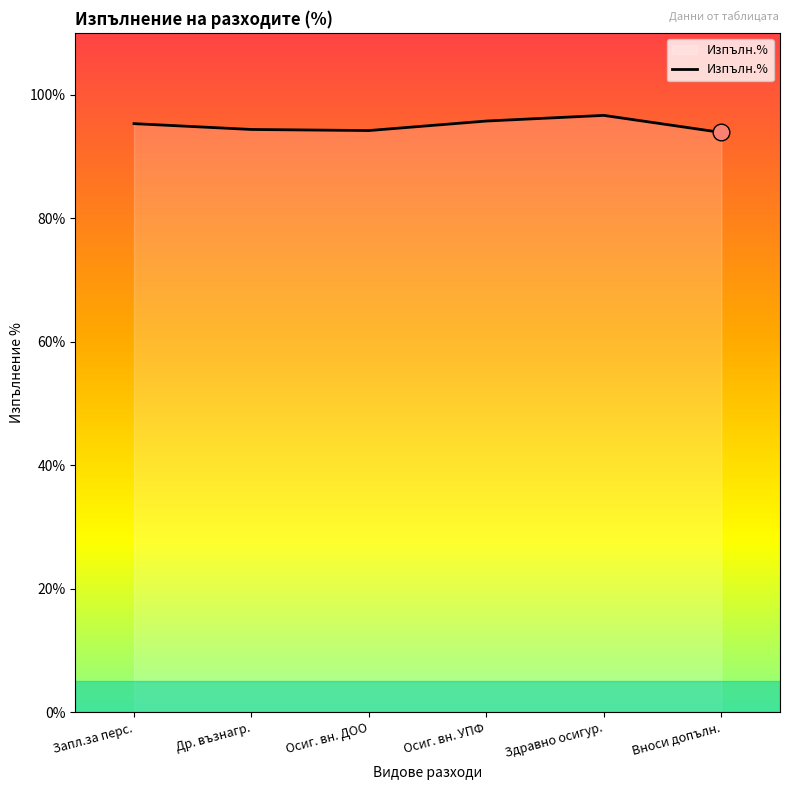

Does the chart have visible grid lines?

No